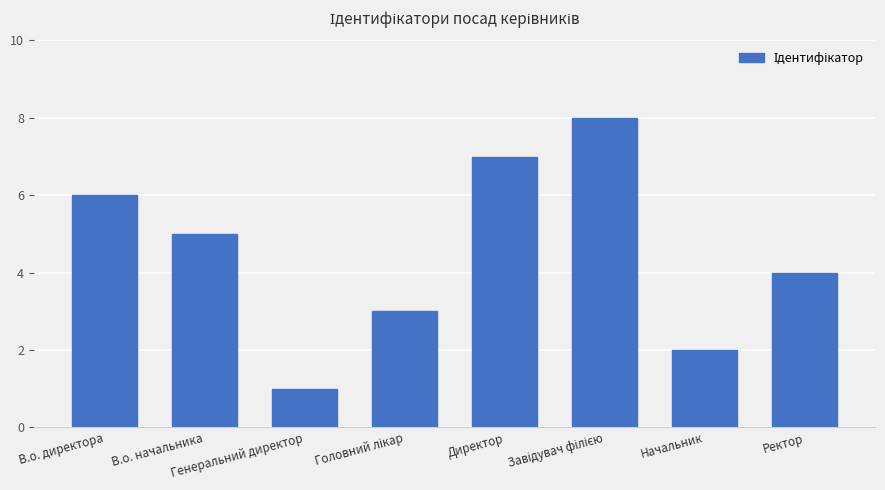

What is the greatest value displayed?

8